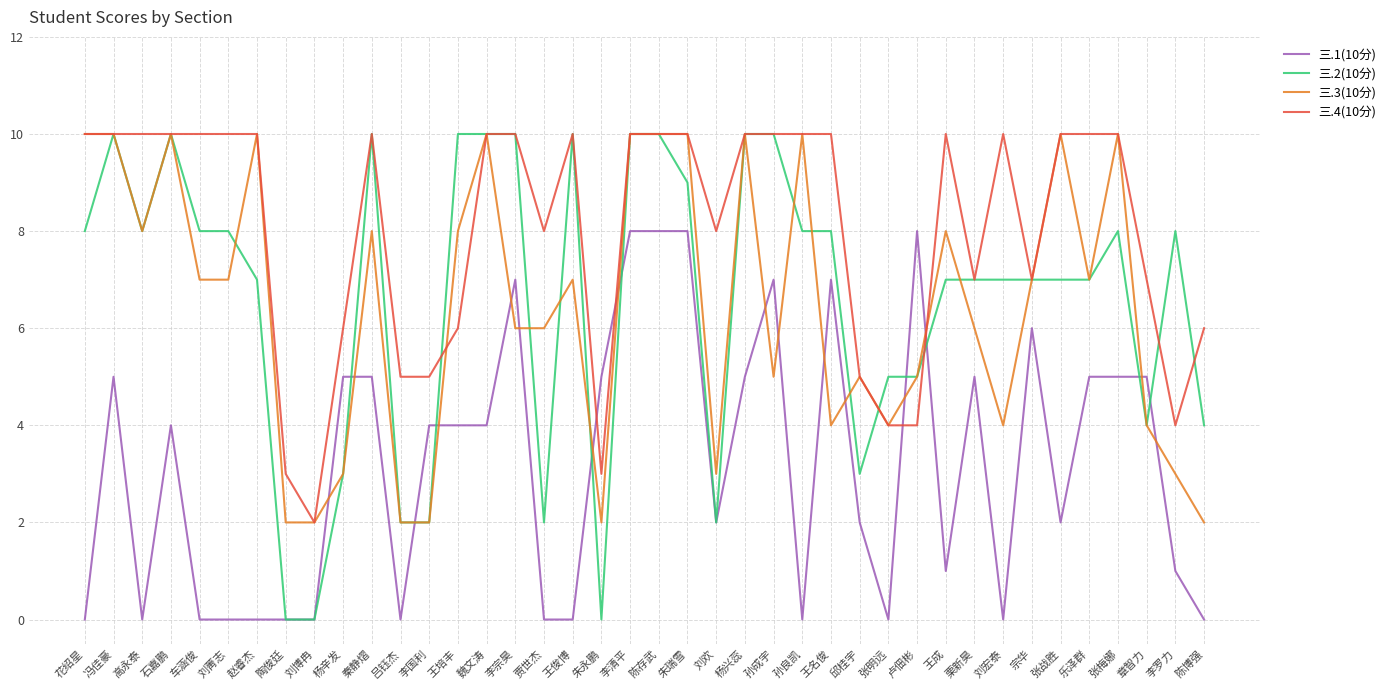

Does the chart have visible grid lines?

Yes